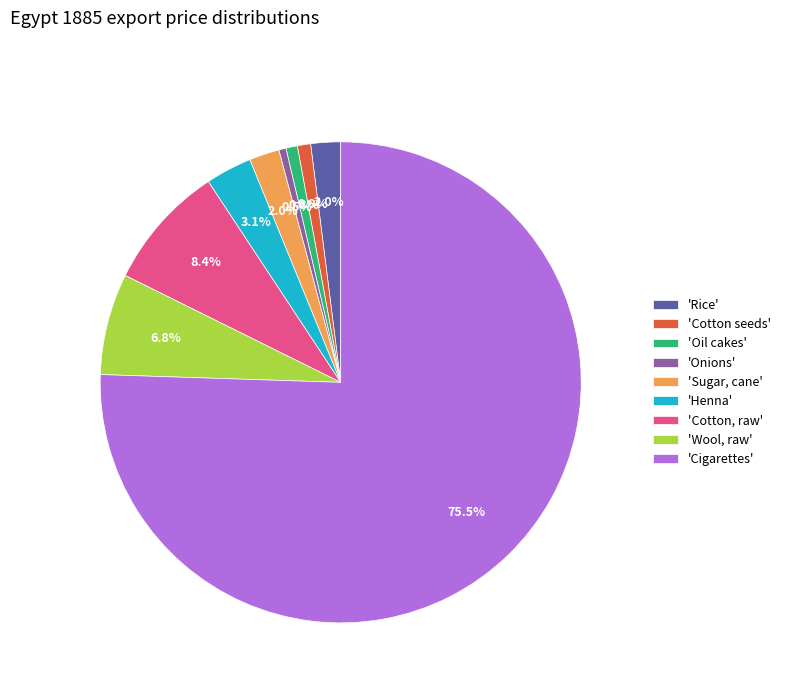

Which has a higher value, 'Henna' or 'Rice'?

'Henna'